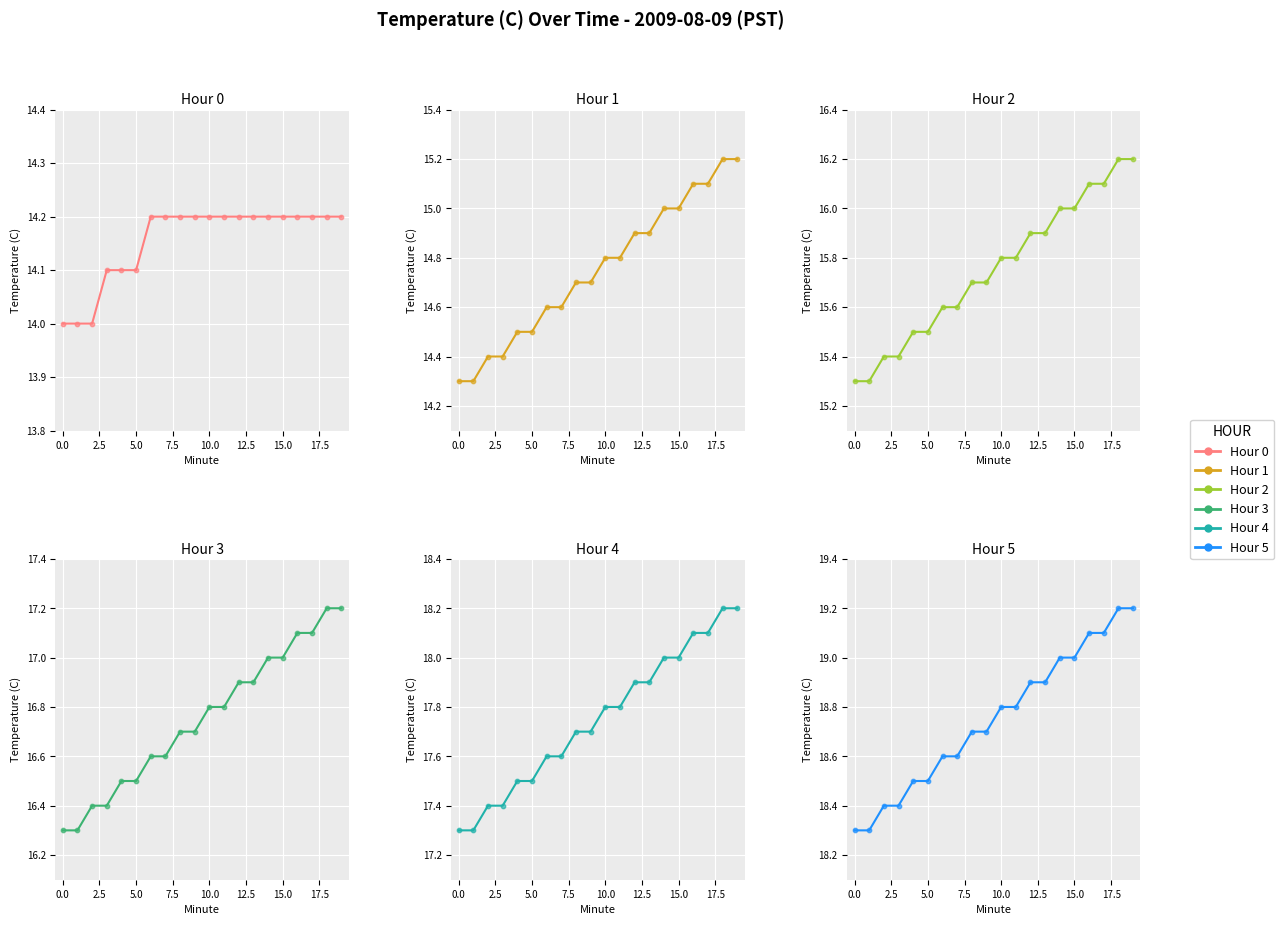

What are all the series names shown in the legend?

Hour 0, Hour 1, Hour 2, Hour 3, Hour 4, Hour 5